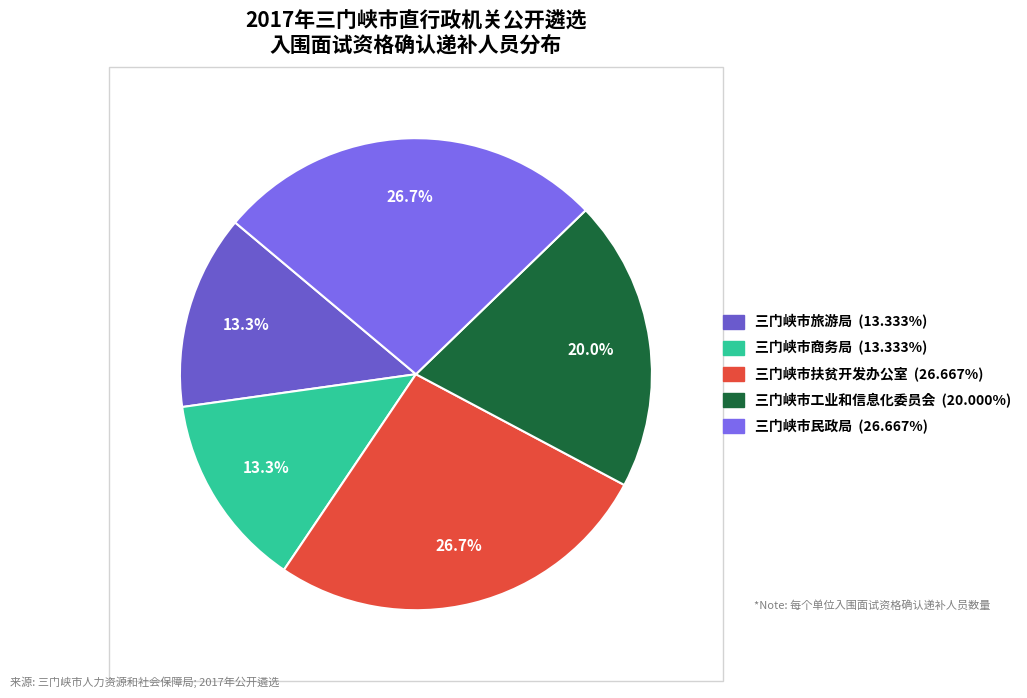

Between 三门峡市工业和信息化委员会 and 三门峡市商务局, which is larger?

三门峡市工业和信息化委员会